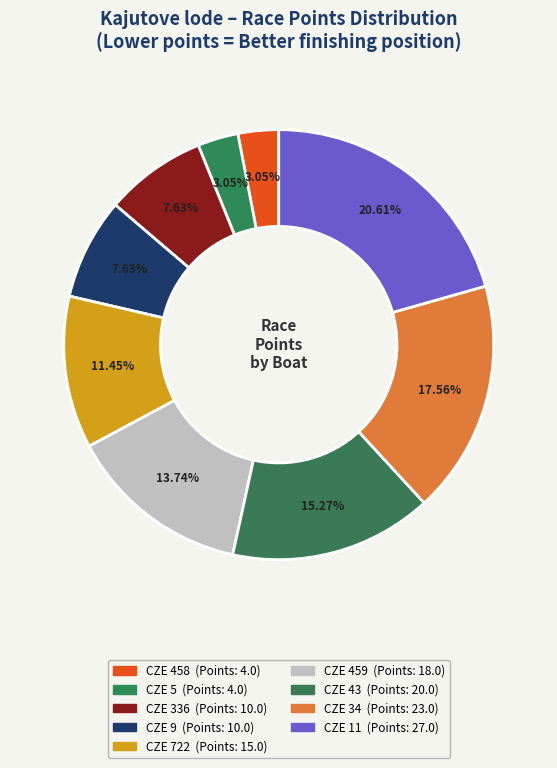

To the nearest percent, what portion does CZE 722 represent?

11%